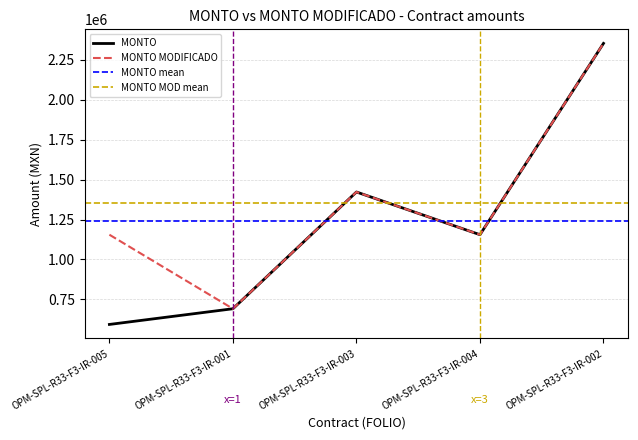

Reading left to right, extract all data points from this chart.

MONTO: 593516.4	691788.6	1422541.7	1155220.3	2352597.4
MONTO MODIFICADO: 1155220.3	691788.6	1422541.7	1155220.3	2352597.4